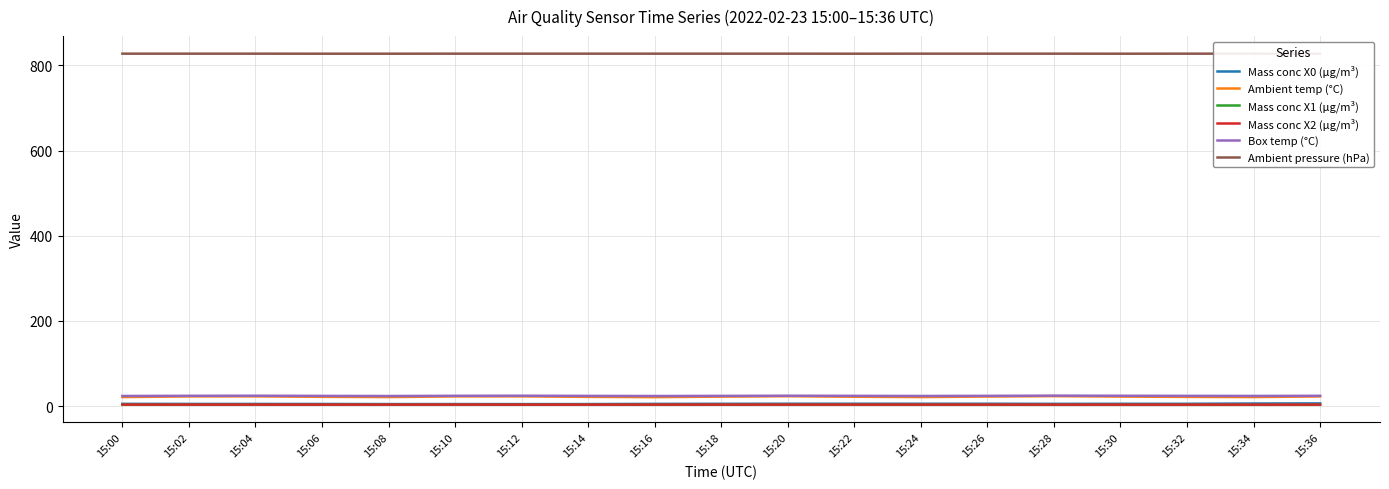

Reading right to left, transcribe all the data shown in this chart.

Mass conc X0 (μg/m³): 15:36=6.2	15:34=6.0	15:32=5.3	15:30=5.3	15:28=5.2	15:26=5.4	15:24=5.4	15:22=5.5	15:20=5.4	15:18=5.3	15:16=5.1	15:14=4.7	15:12=4.6	15:10=4.7	15:08=4.7	15:06=4.9	15:04=5.0	15:02=5.0	15:00=5.2
Ambient temp (°C): 15:36=22.7	15:34=21.1	15:32=21.5	15:30=22.3	15:28=23.3	15:26=22.4	15:24=21.1	15:22=21.9	15:20=23.1	15:18=22.2	15:16=20.9	15:14=21.6	15:12=22.8	15:10=22.7	15:08=21.1	15:06=21.7	15:04=22.8	15:02=22.7	15:00=21.1
Mass conc X1 (μg/m³): 15:36=2.9	15:34=2.9	15:32=2.9	15:30=2.9	15:28=3.0	15:26=3.0	15:24=3.0	15:22=3.1	15:20=3.1	15:18=3.1	15:16=3.1	15:14=3.1	15:12=3.1	15:10=3.2	15:08=3.2	15:06=3.2	15:04=3.2	15:02=3.2	15:00=3.2
Mass conc X2 (μg/m³): 15:36=3.4	15:34=3.4	15:32=3.4	15:30=3.4	15:28=3.4	15:26=3.5	15:24=3.5	15:22=3.5	15:20=3.5	15:18=3.5	15:16=3.4	15:14=3.4	15:12=3.4	15:10=3.5	15:08=3.4	15:06=3.5	15:04=3.5	15:02=3.5	15:00=3.5
Box temp (°C): 15:36=24.1	15:34=23.8	15:32=24.0	15:30=24.2	15:28=24.5	15:26=24.0	15:24=23.7	15:22=24.0	15:20=24.3	15:18=23.9	15:16=23.6	15:14=23.9	15:12=24.3	15:10=24.1	15:08=23.6	15:06=23.9	15:04=24.3	15:02=24.1	15:00=23.7
Ambient pressure (hPa): 15:36=827.6	15:34=827.7	15:32=827.7	15:30=827.6	15:28=827.7	15:26=827.7	15:24=827.7	15:22=827.6	15:20=827.7	15:18=827.7	15:16=827.7	15:14=827.7	15:12=827.7	15:10=827.7	15:08=827.6	15:06=827.6	15:04=827.7	15:02=827.7	15:00=827.7